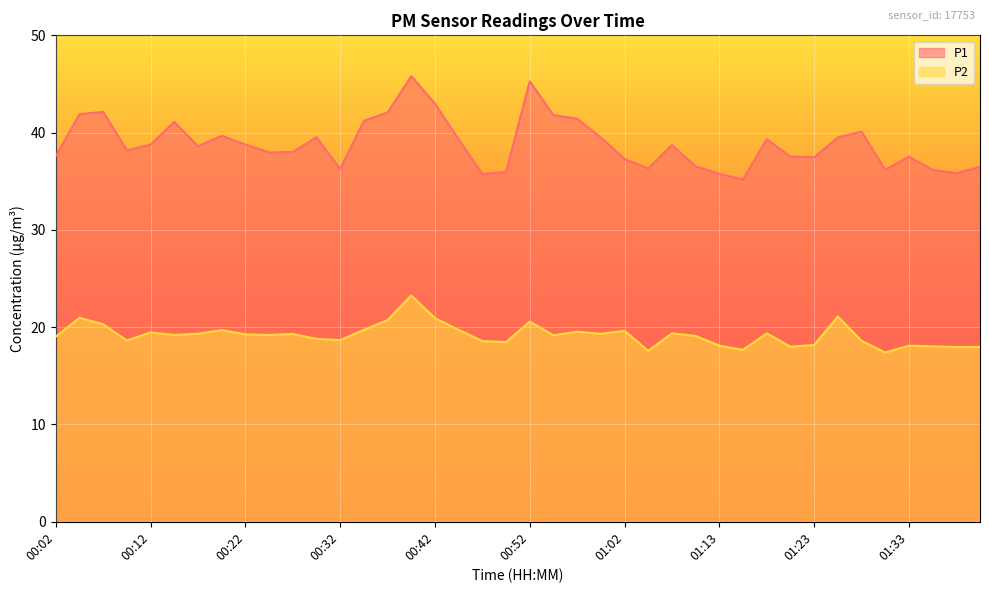

At how many categories does at least one series exceed 30?

40